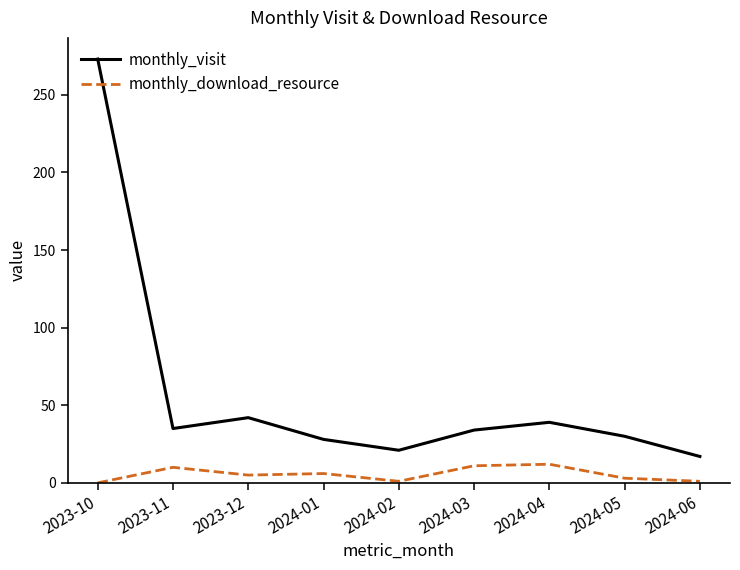

List the series in order of their peak value, highest first.

monthly_visit, monthly_download_resource